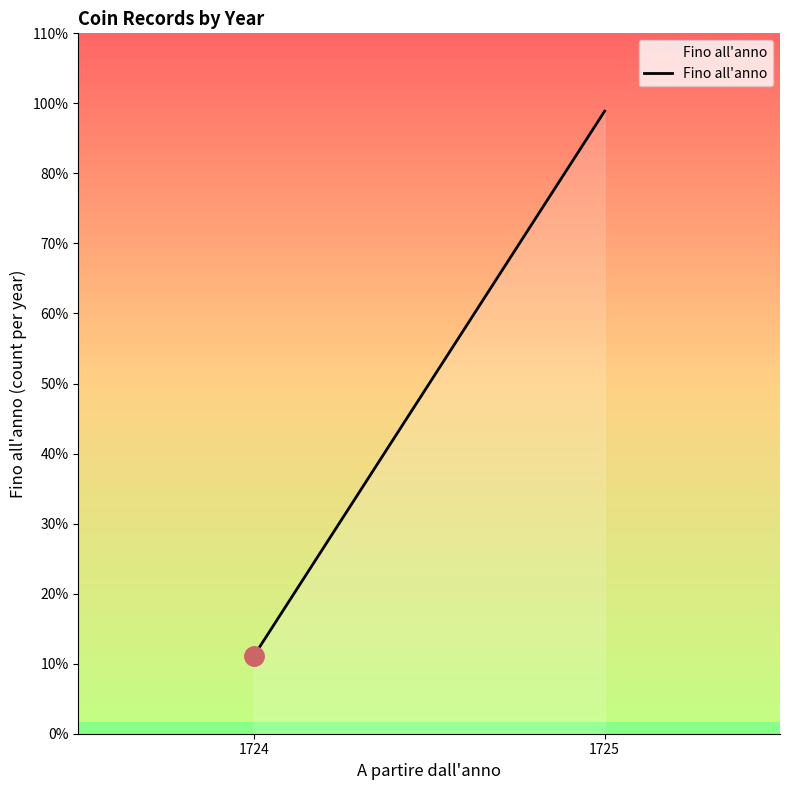

True or false: the data shows 13 at 1725.

False